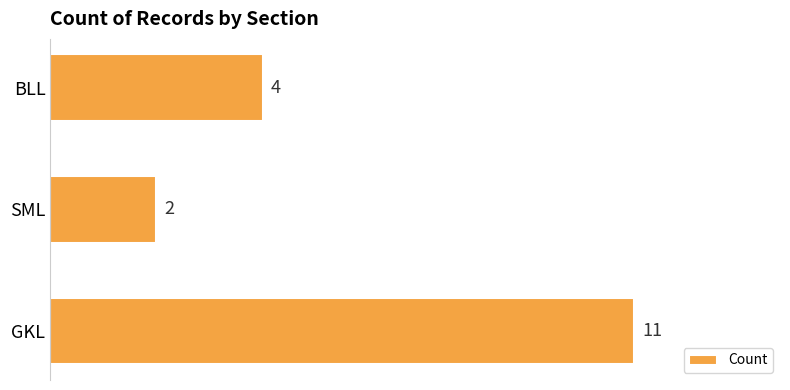

Rank the categories by value from lowest to highest.

SML, BLL, GKL